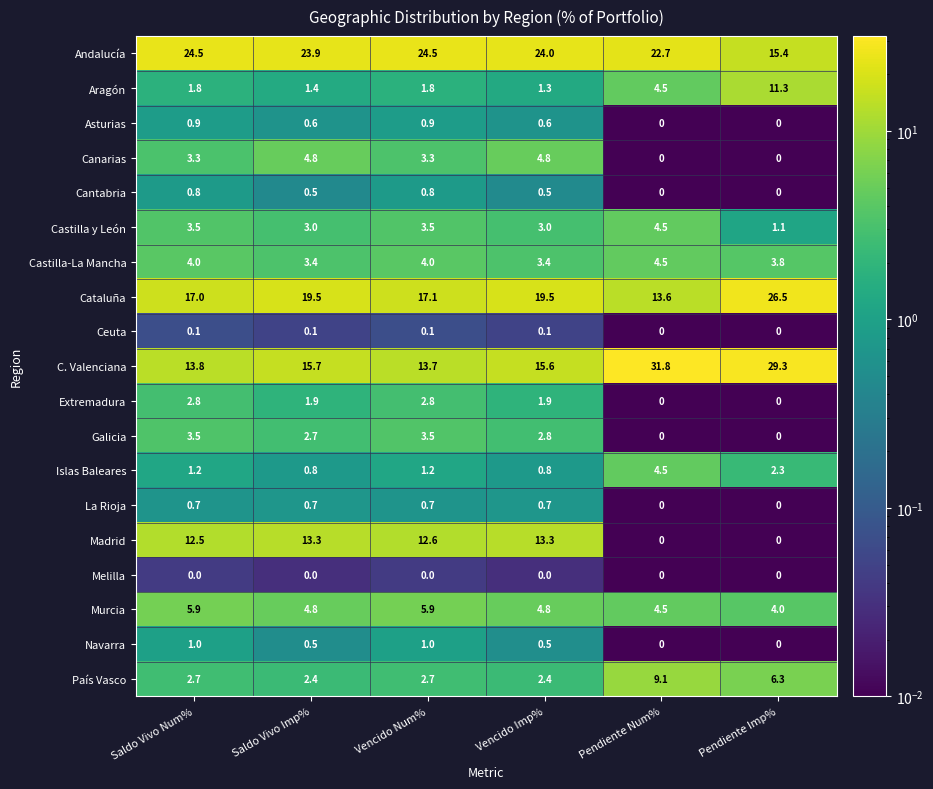

True or false: Extremadura has a value of -1.6 at Pendiente Num%.

False